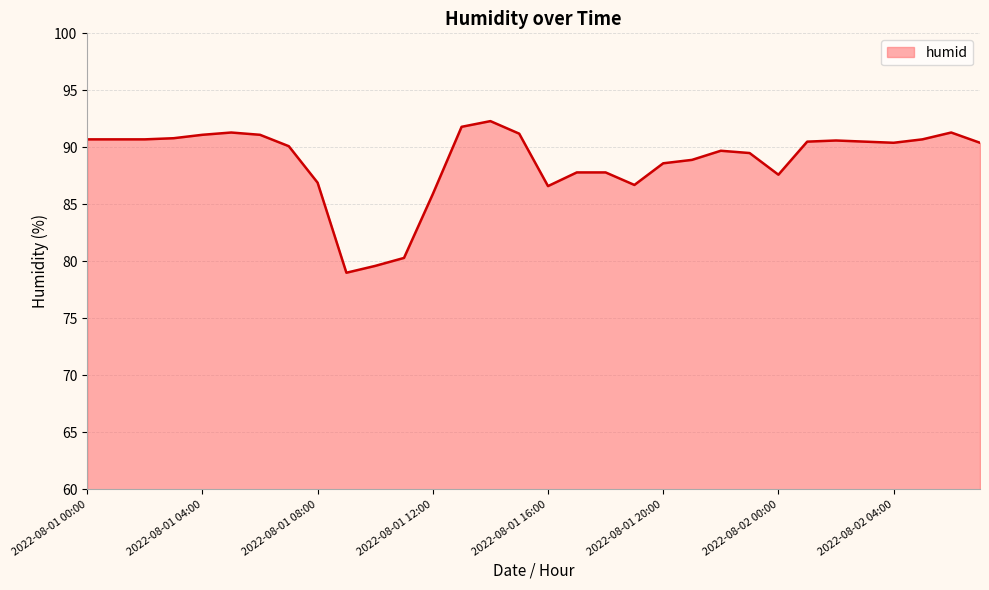

What is the greatest value displayed?

92.3